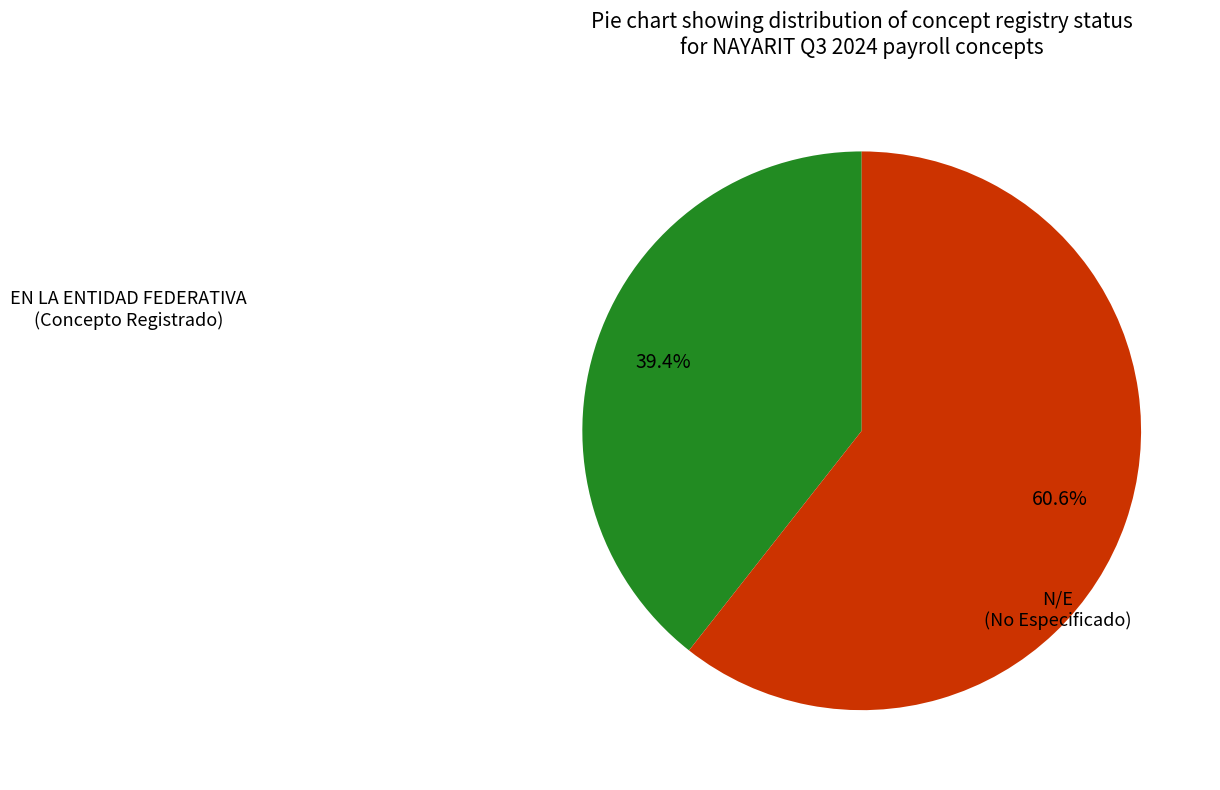

Is there any slice that represents more than half of the pie?

Yes